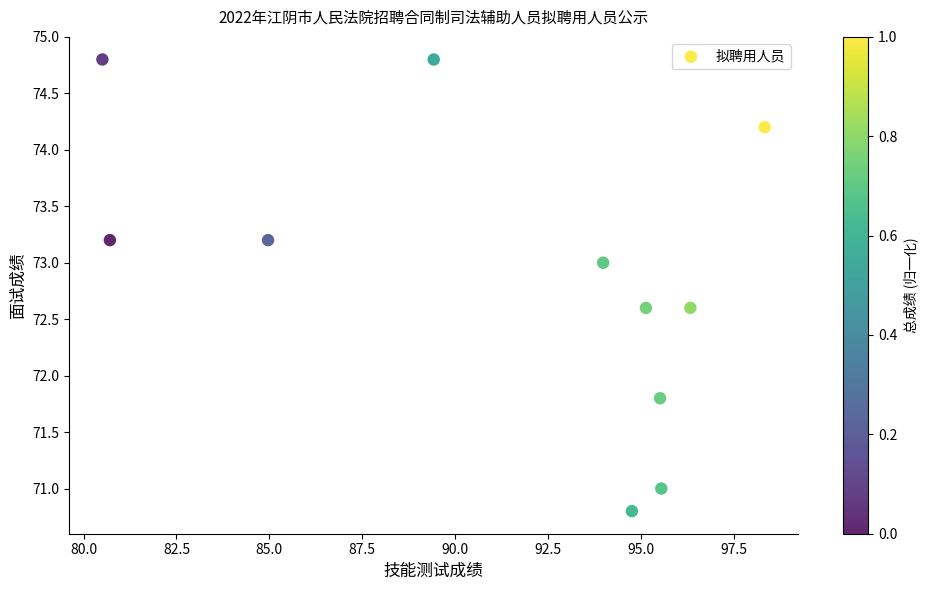

What Y value in the scatter plot is closest to 72?

71.8